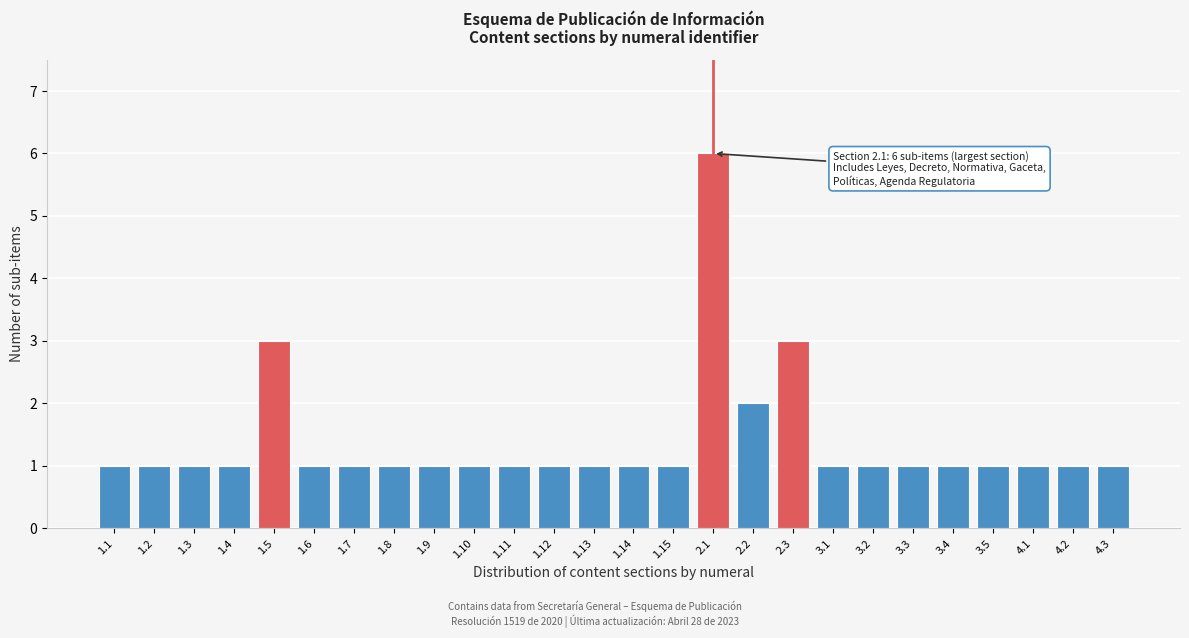

Reading left to right, what are all the values shown in this chart?

1	1	1	1	3	1	1	1	1	1	1	1	1	1	1	6	2	3	1	1	1	1	1	1	1	1